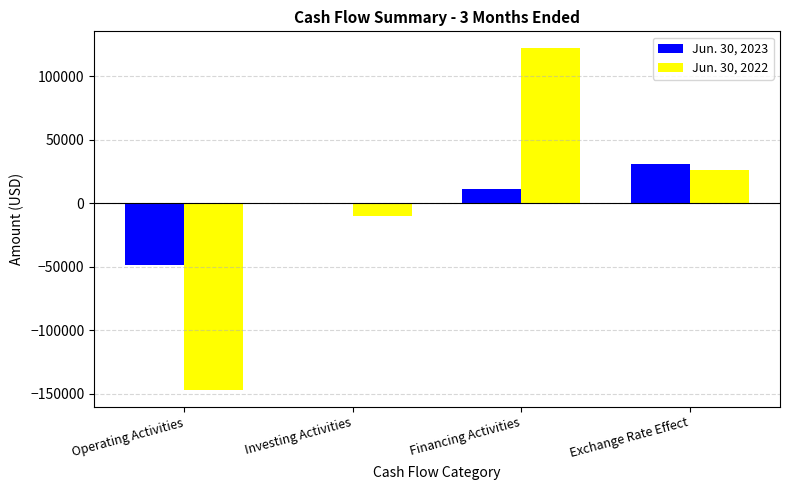

Reading left to right, transcribe all the data shown in this chart.

Jun. 30, 2023: -48309	0	10916	31205
Jun. 30, 2022: -146897	-10209	122137	26602